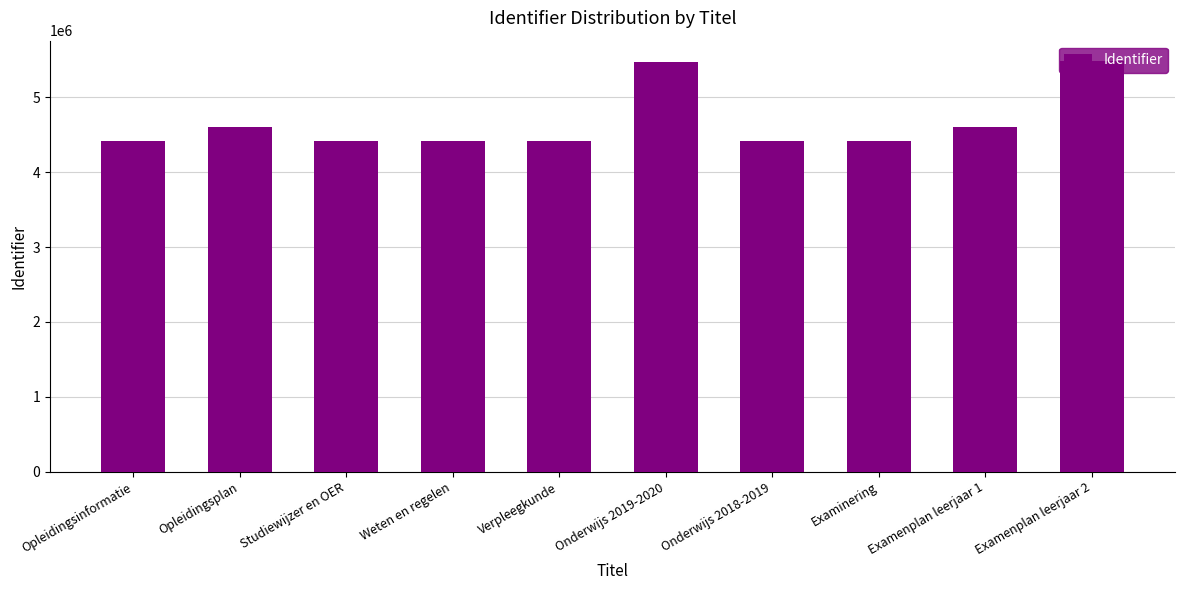

The value at Weten en regelen is 4423288. True or false?

True